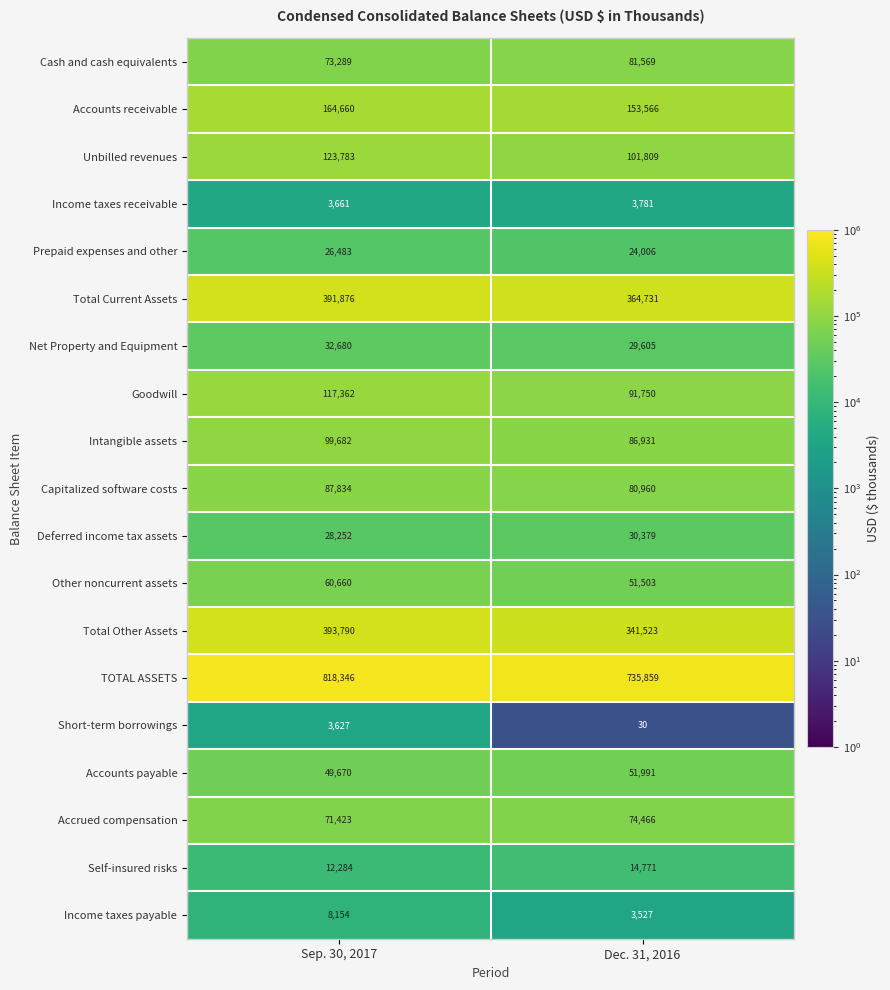

The TOTAL ASSETS series shows 488174 at Dec. 31, 2016. True or false?

False